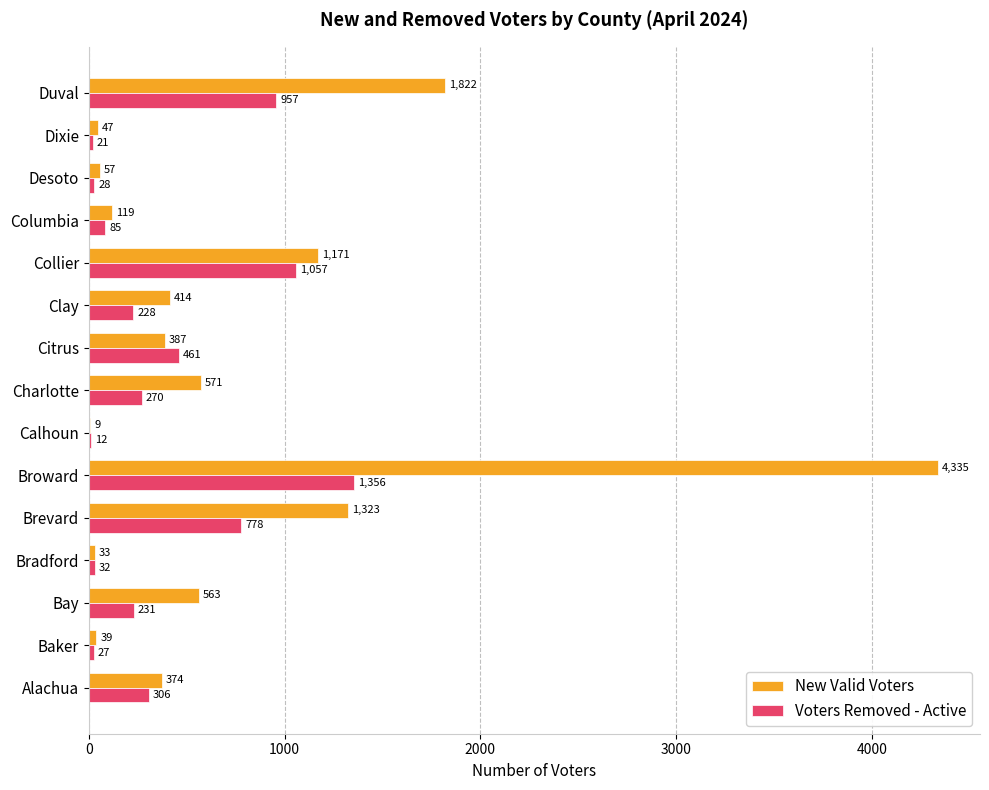

Which category has the highest value across all series?

Broward